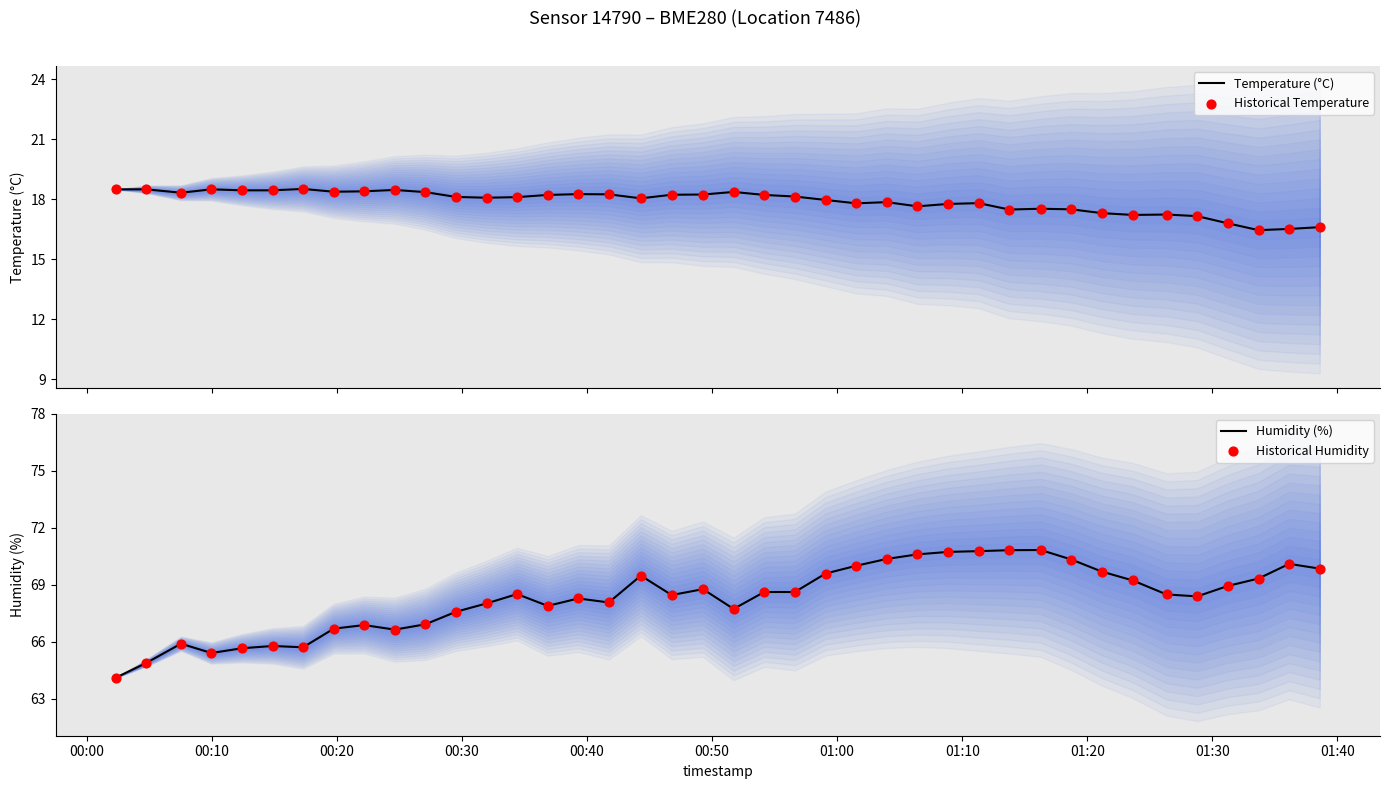

Which series contains the highest Y value?

Humidity (%)